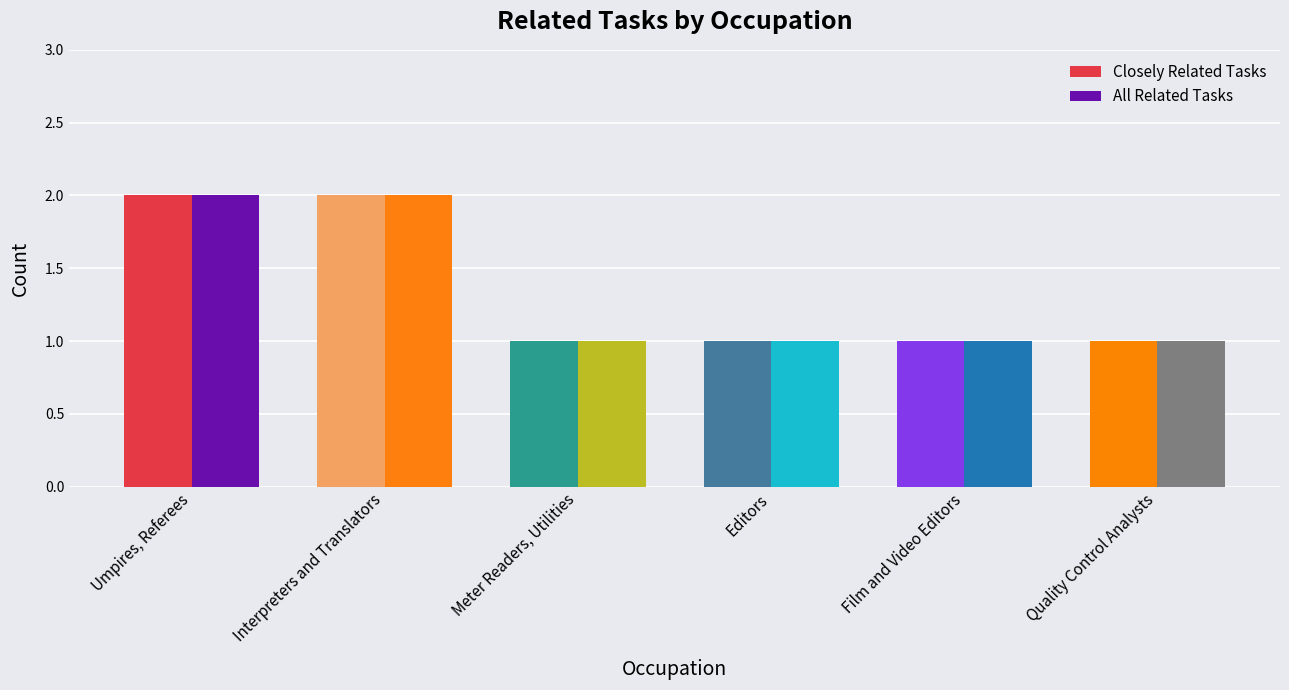

True or false: All Related Tasks has a value of 2 at Film and Video Editors.

False